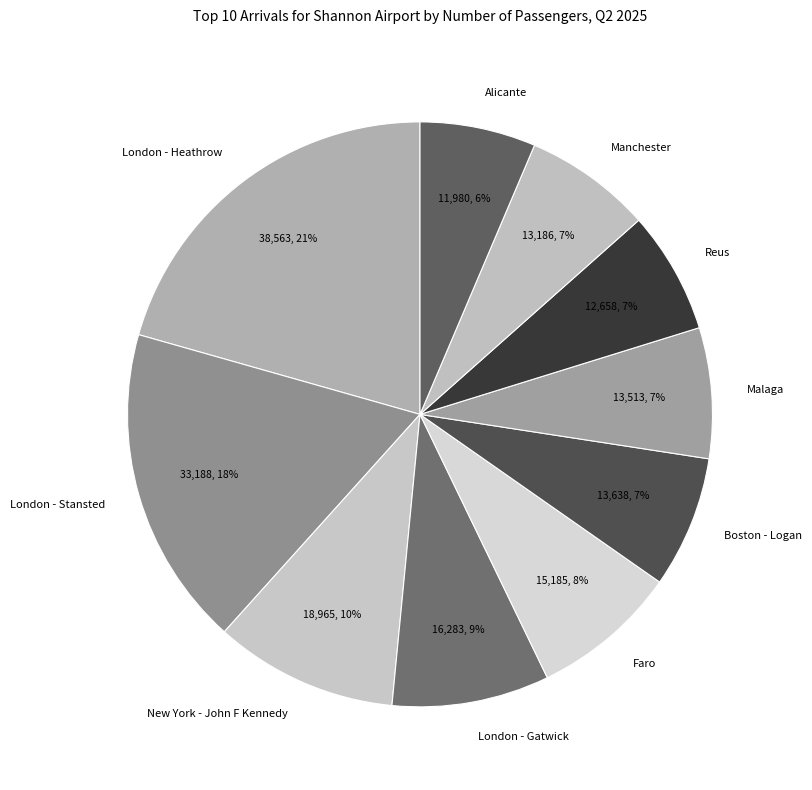

Is the sum of London - Heathrow and Faro greater than half?

No